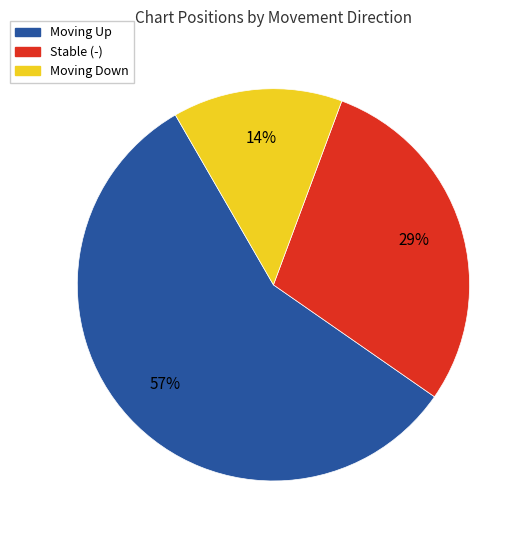

Is there any slice that represents more than half of the pie?

Yes